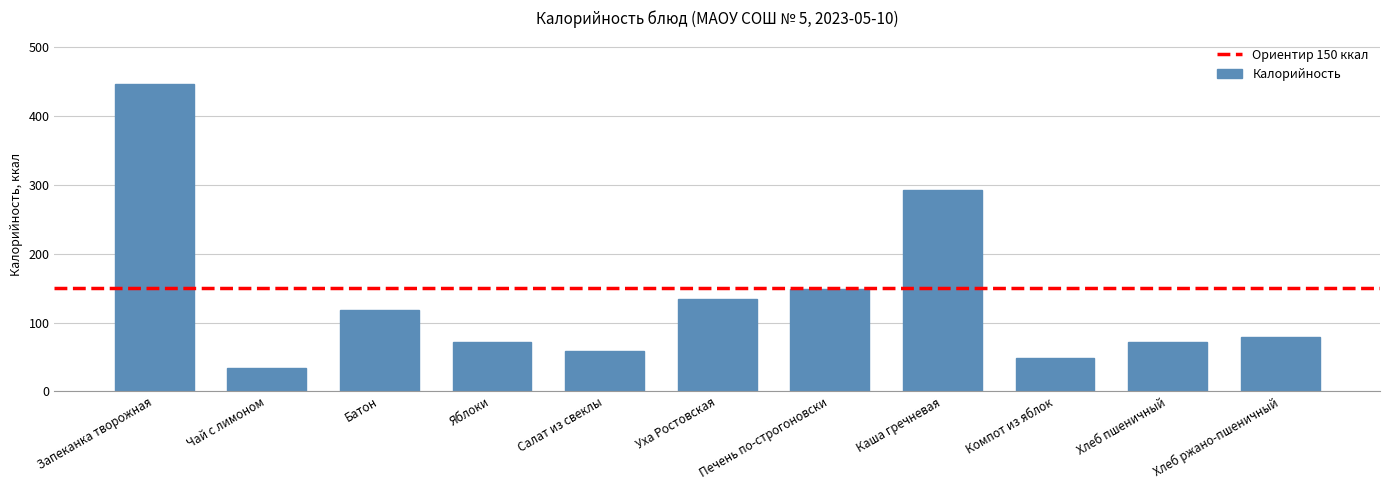

What position from the right is Хлеб пшеничный?

2